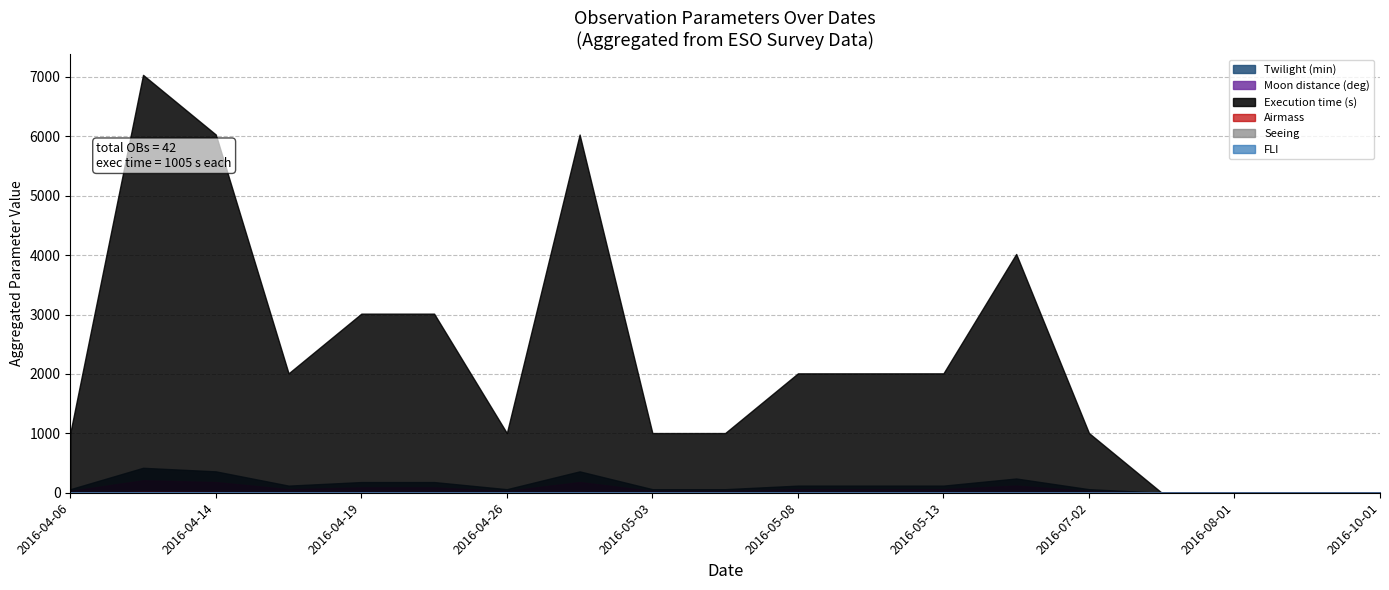

The Moon distance (deg) series shows 30.0 at 2016-05-03. True or false?

True